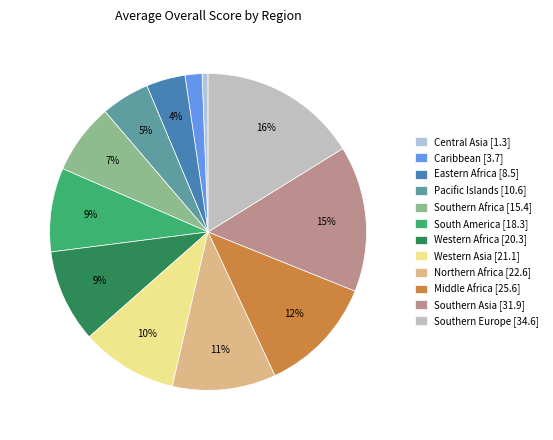

Which category has the smallest portion of the pie?

Central Asia